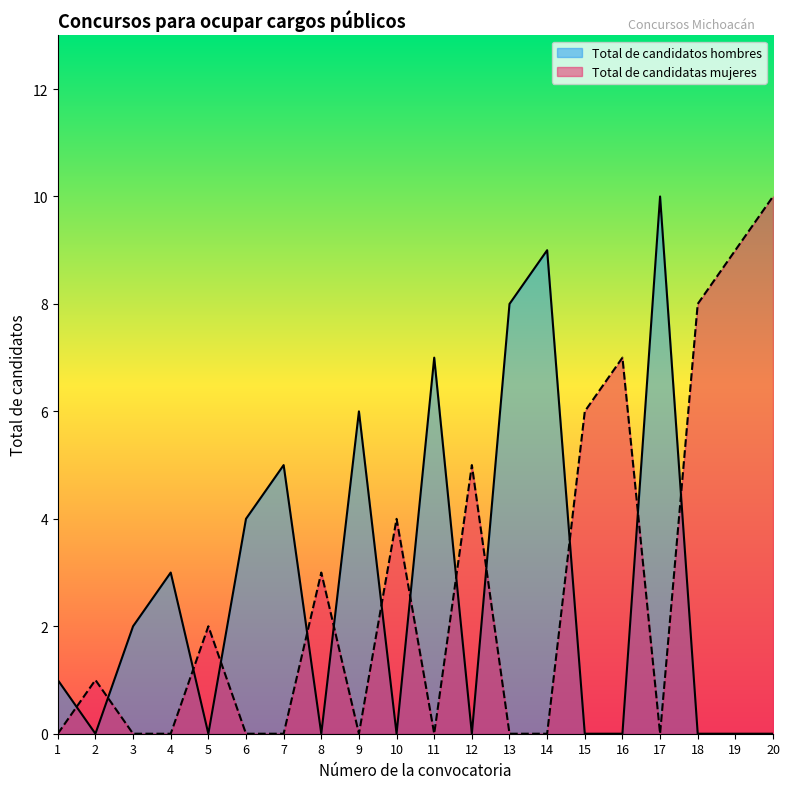

Count the Total de candidatos hombres values in the range 0 to 6.

16